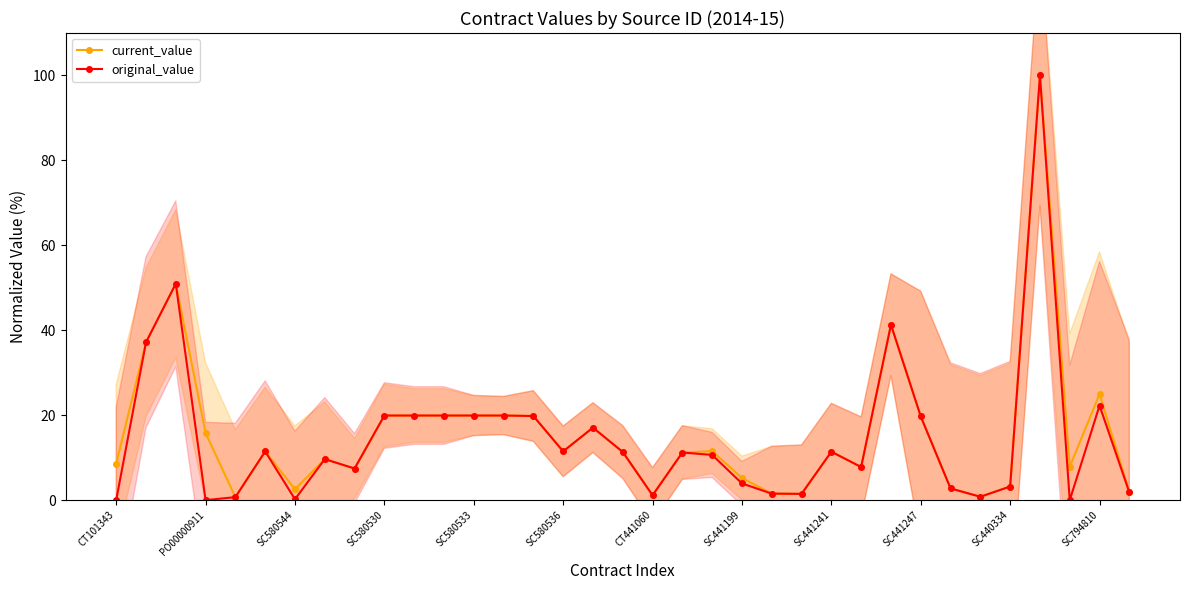

What is the sum of all original_value values?

518.2